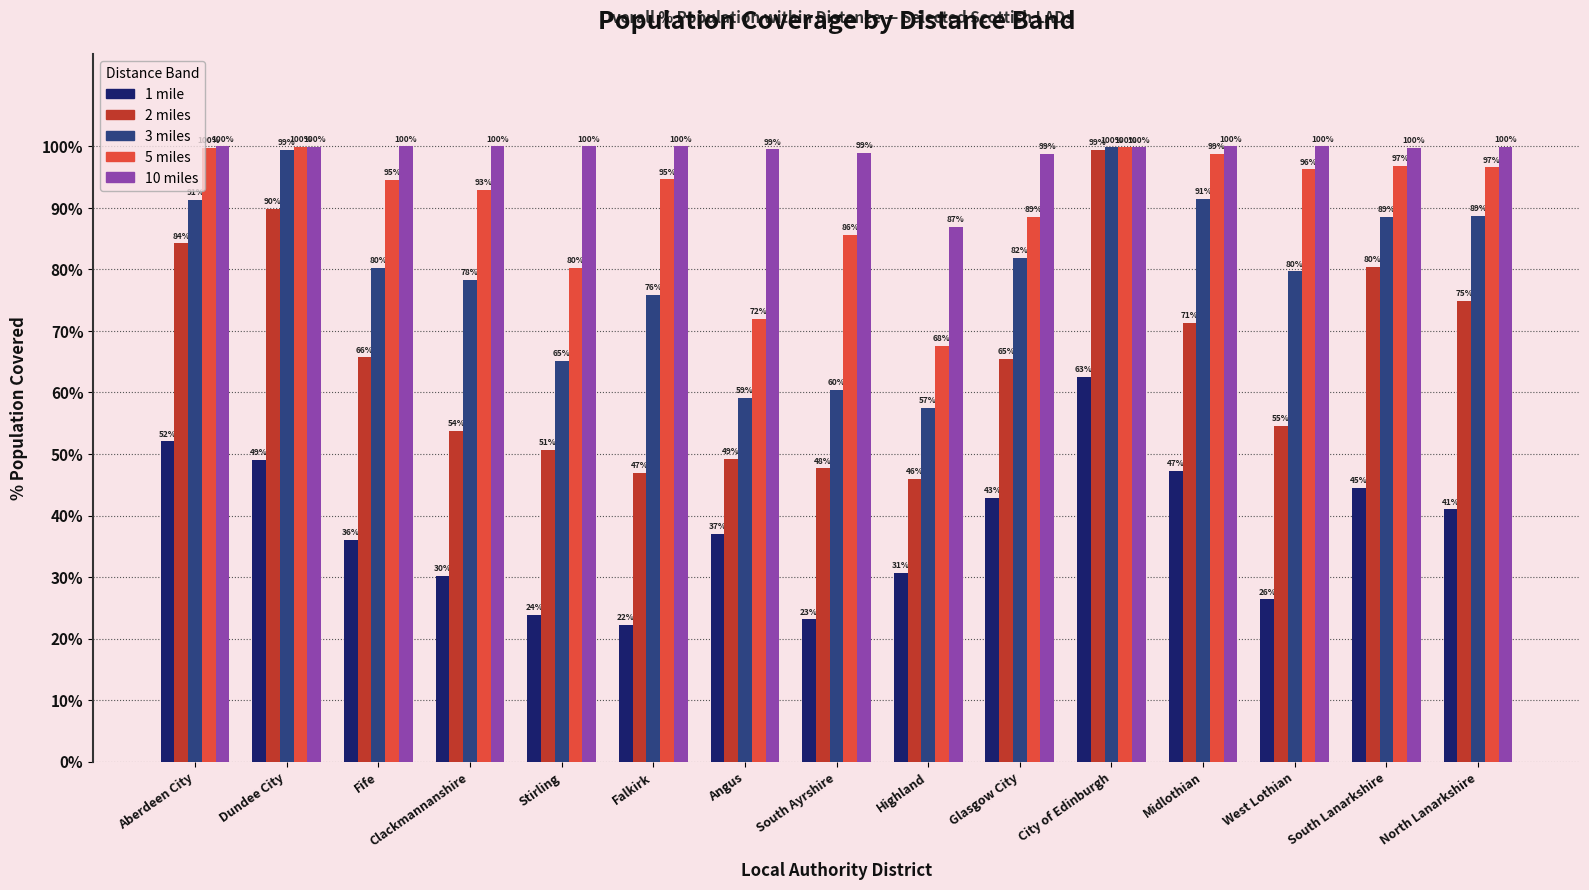

Where is 2 miles nearest to the value 72?

Midlothian